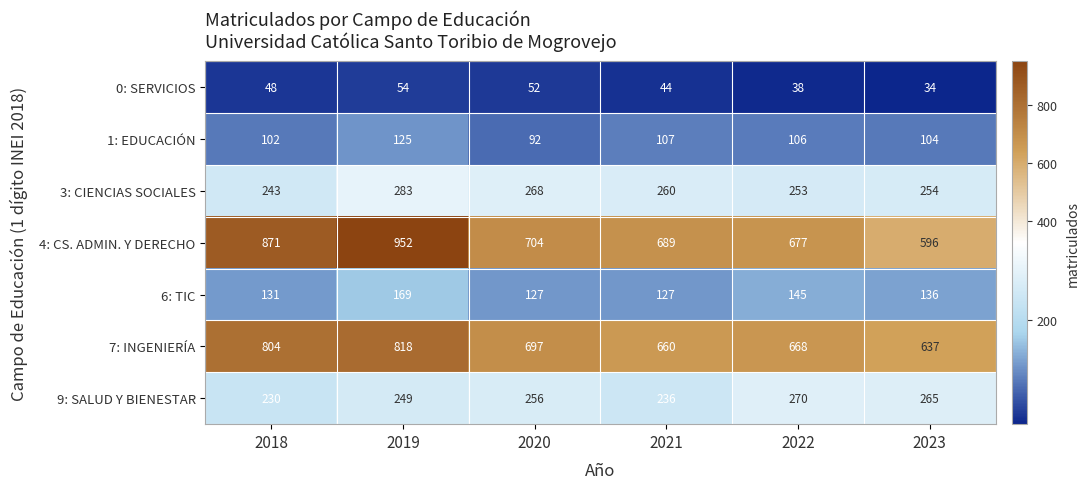

What is the average value of the 0: SERVICIOS series?

45